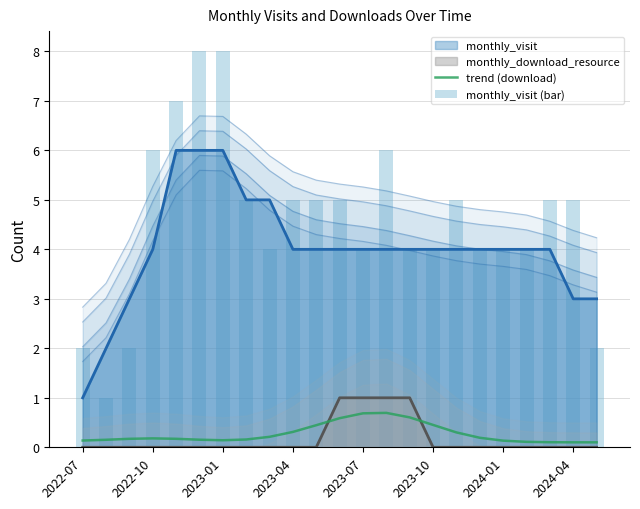

Are the bars grouped side by side (vs. stacked)?

Yes